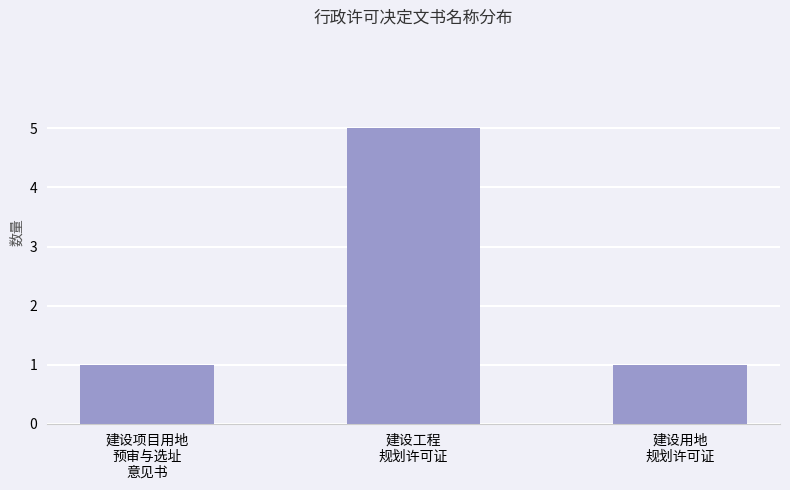

What is the approximate value at 建设项目用地
预审与选址
意见书?

1